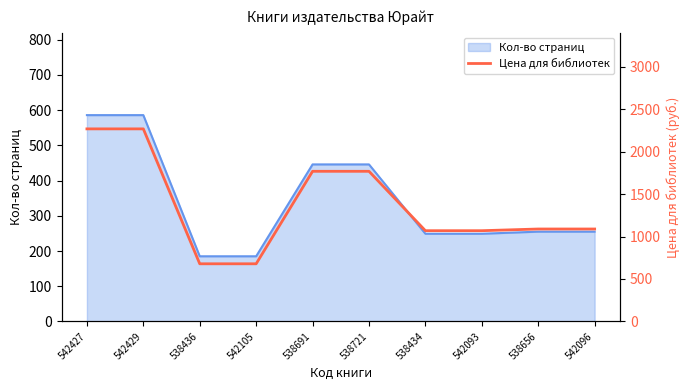

List the labels in order of value, smallest first.

538436, 542105, 538434, 542093, 538656, 542096, 538691, 538721, 542427, 542429